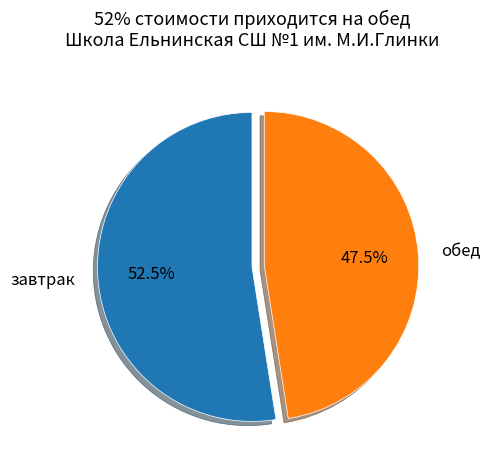

How many segments does this pie chart have?

2